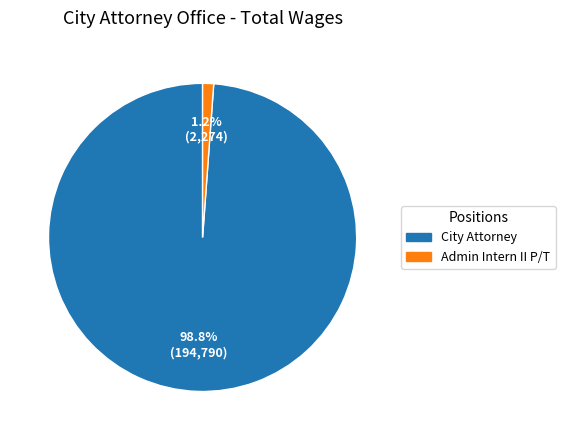

What is the majority slice?

City Attorney